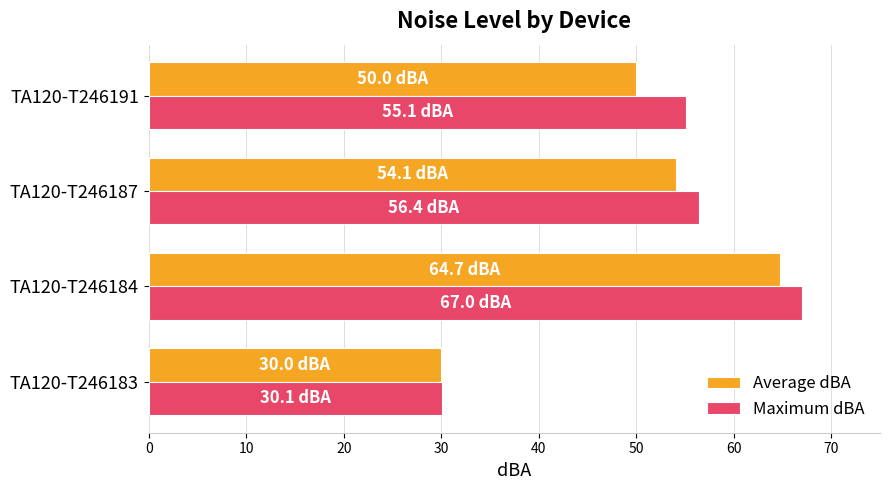

How many values in the Average dBA series exceed 54?

2